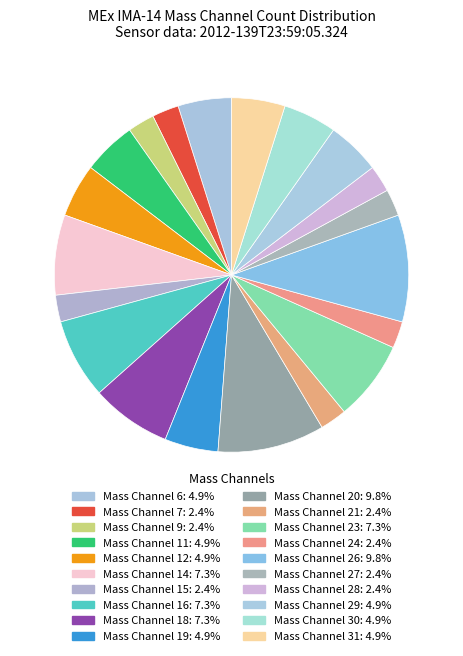

How many slices are in this pie chart?

20